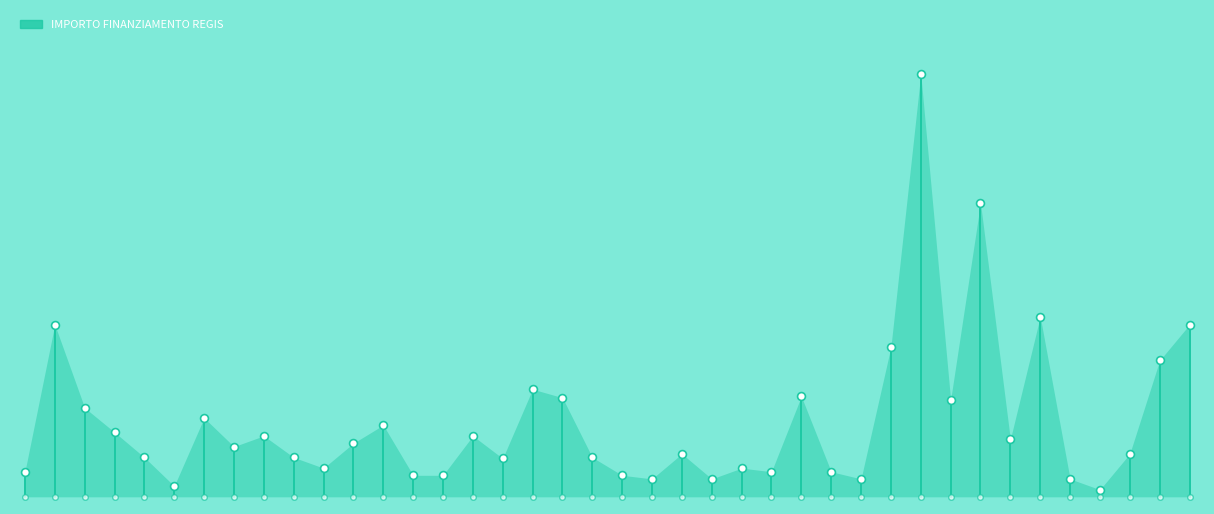

What is the change in value from BLESSAGNO to LEGNANO?

+16982